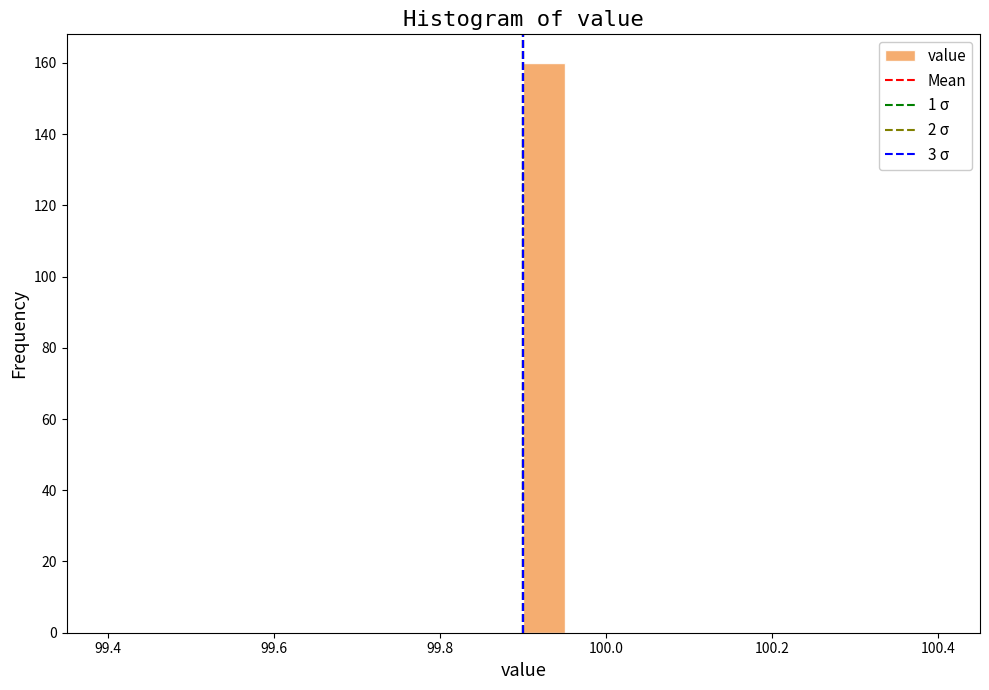

Around what value on the x-axis is the tallest bar? Give the approximate position of its centre, as read against the axis.

99.92